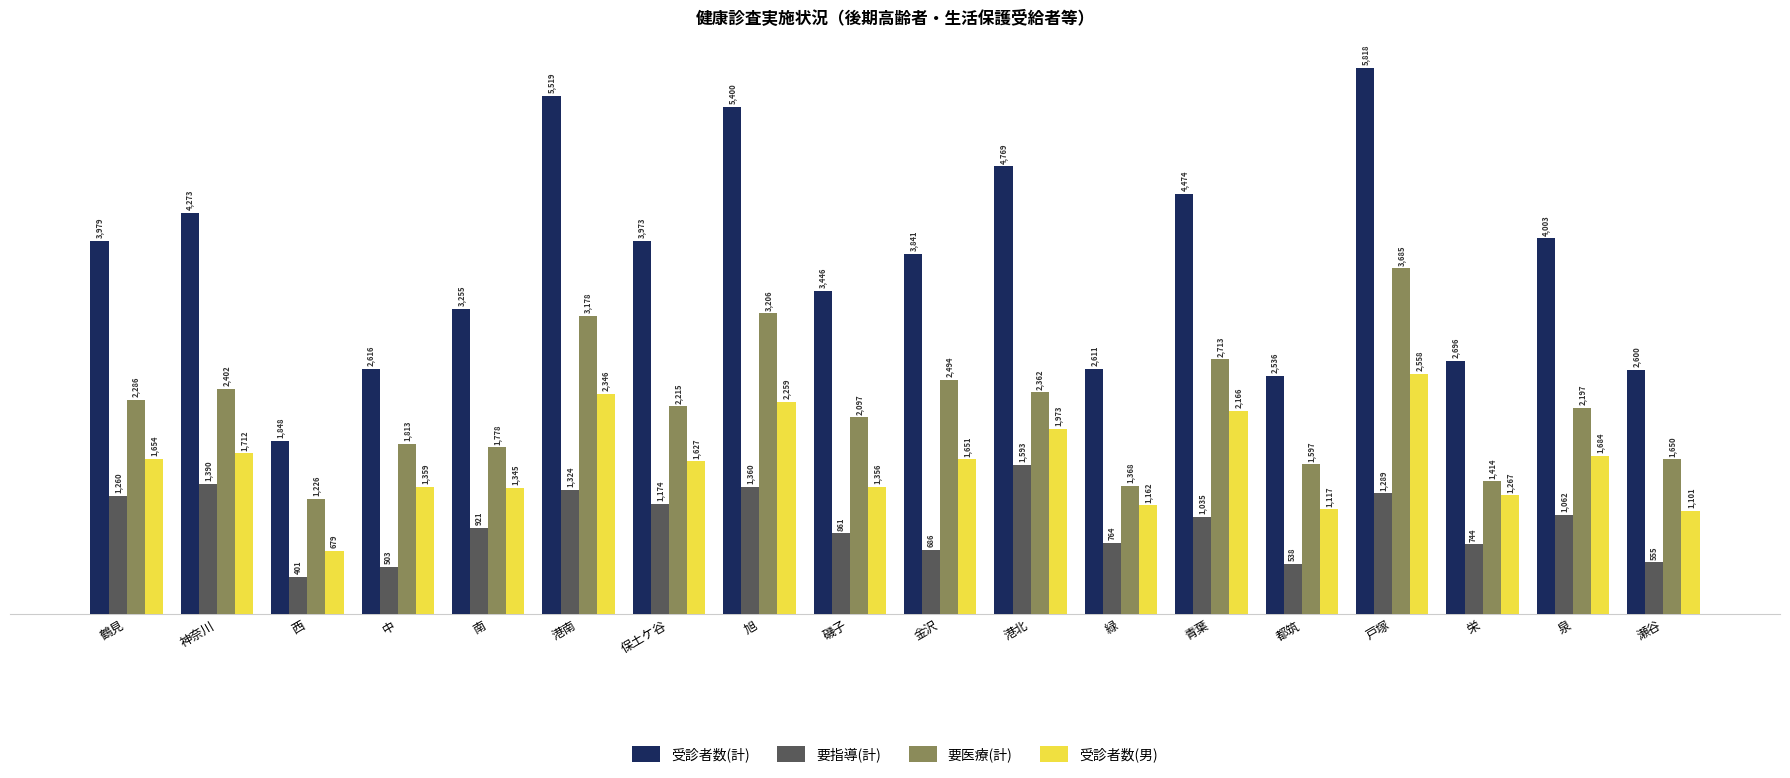

Is the value of 受診者数(計) at 戸塚 greater than the value of 要医療(計) at 青葉?

Yes